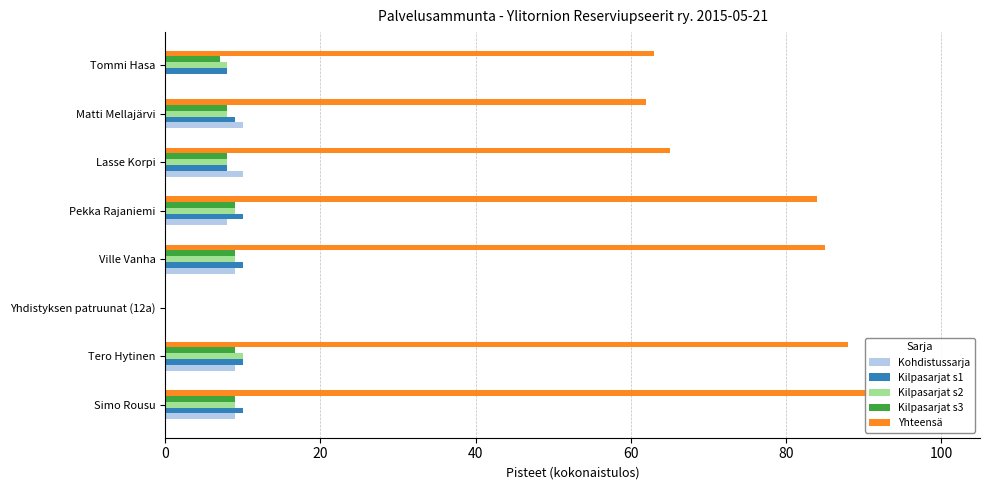

The value of Kilpasarjat s1 at Matti Mellajärvi is 4. True or false?

False